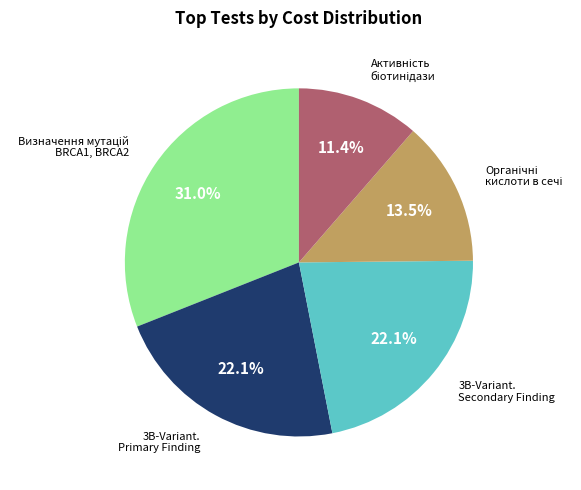

Does any single category account for the majority?

No